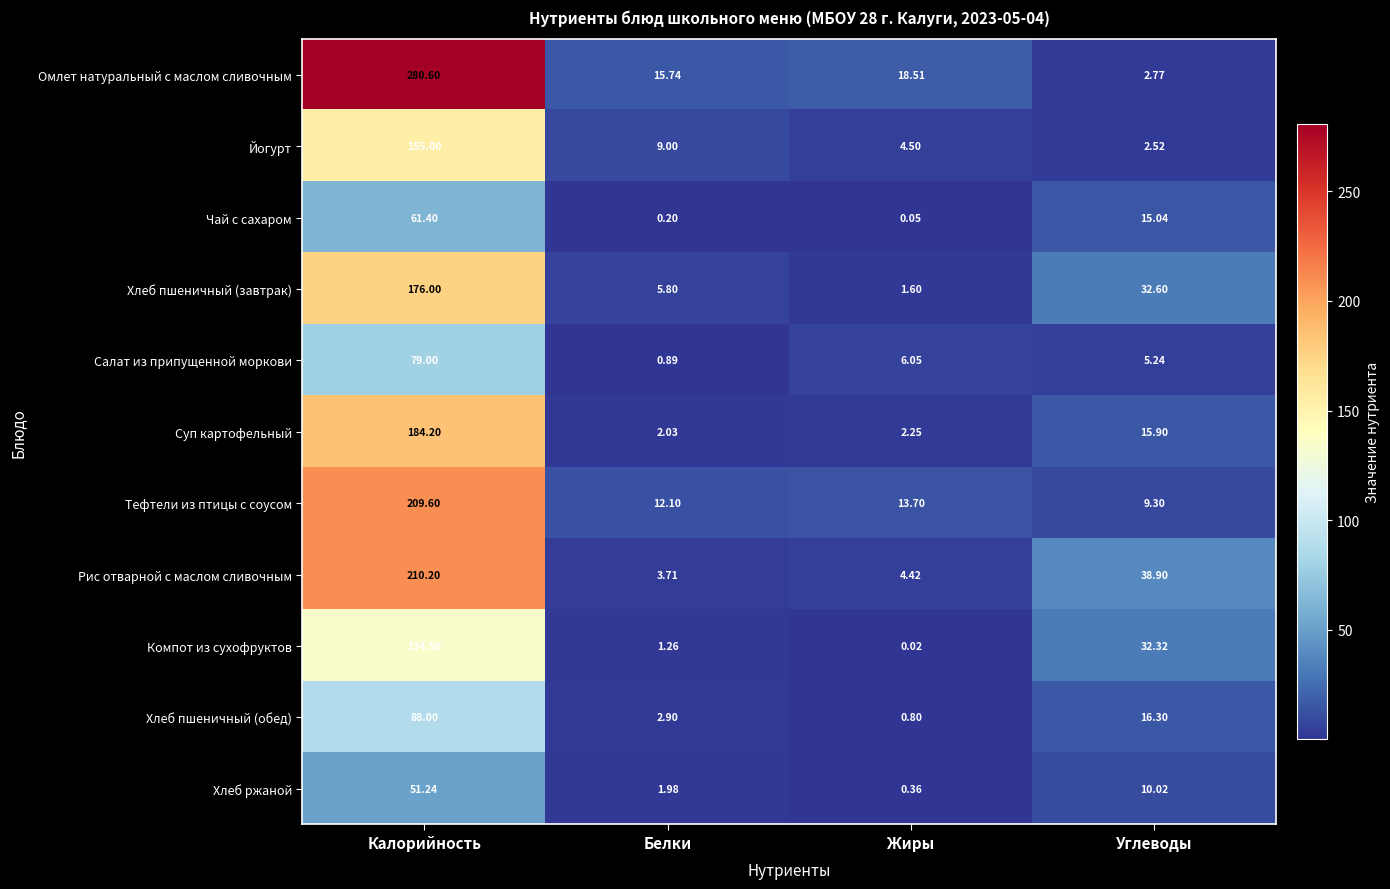

What is the spread (max minus min) of values at Жиры?

18.5